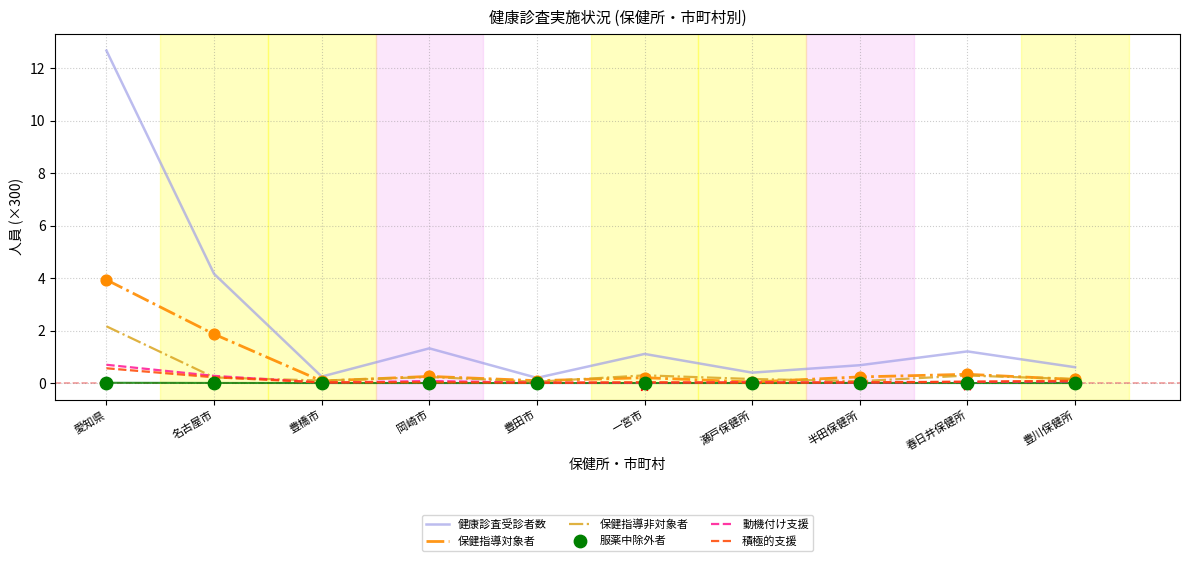

At how many categories does at least one series exceed 3?

2